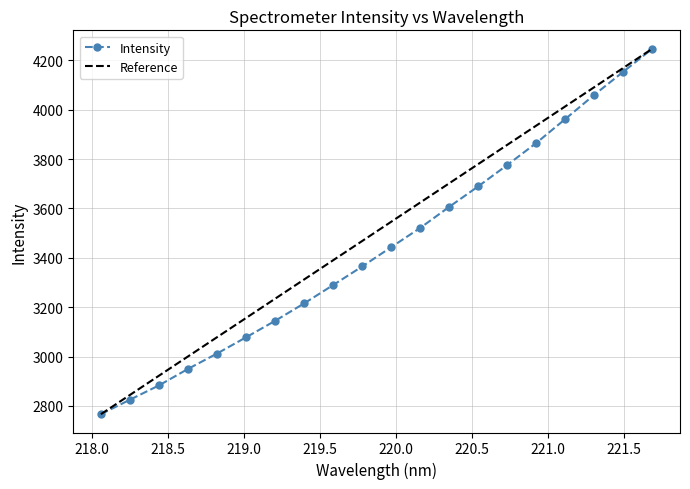

What is the highest value of the Intensity series?

4247.4